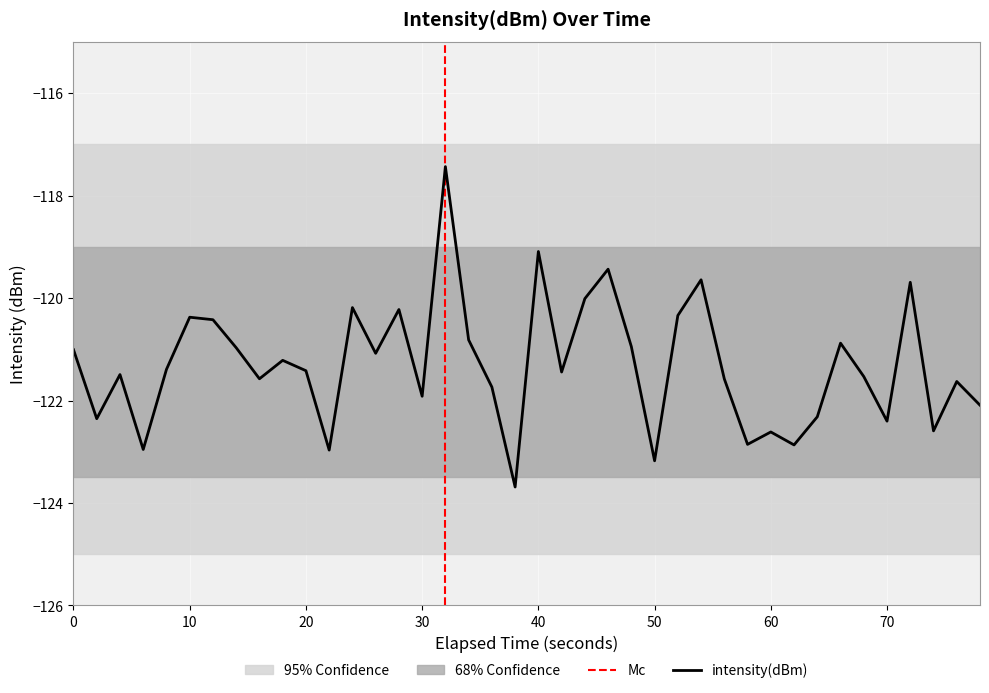

What is the maximum value for intensity(dBm)?

-117.4